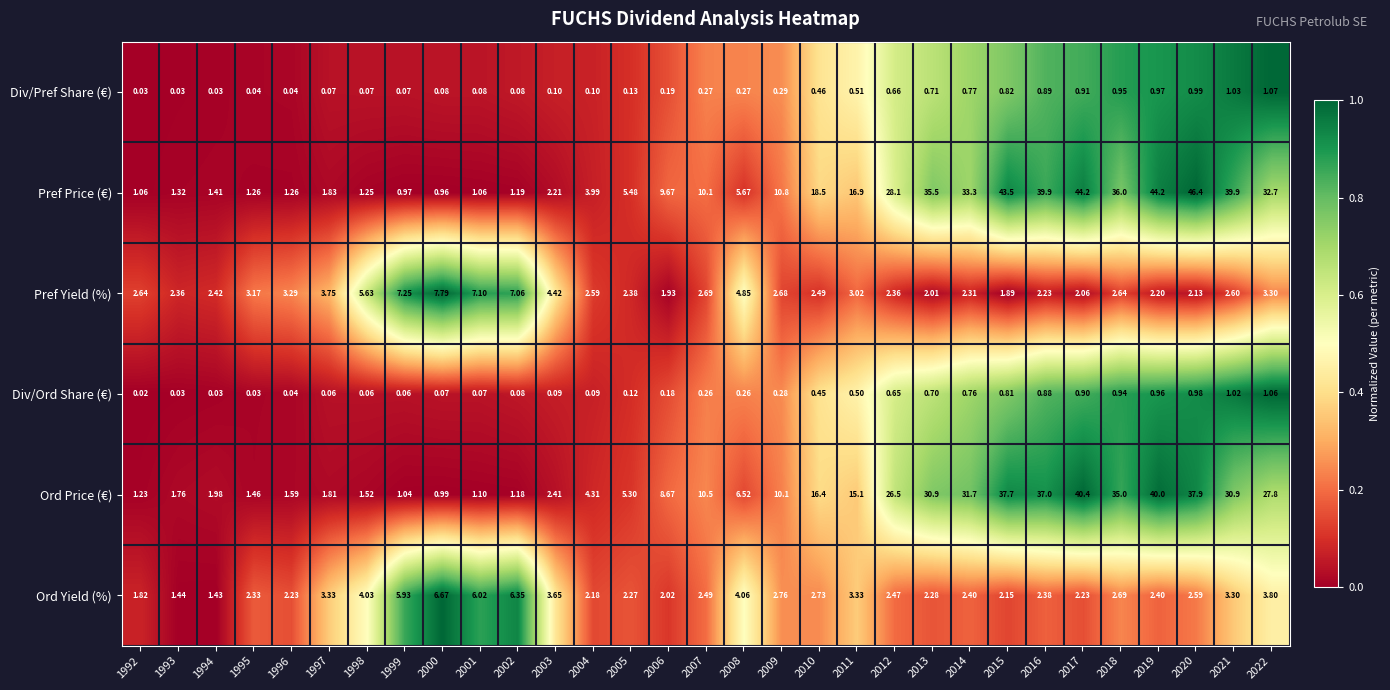

Which series has the widest spread of values?

Pref Price (€)